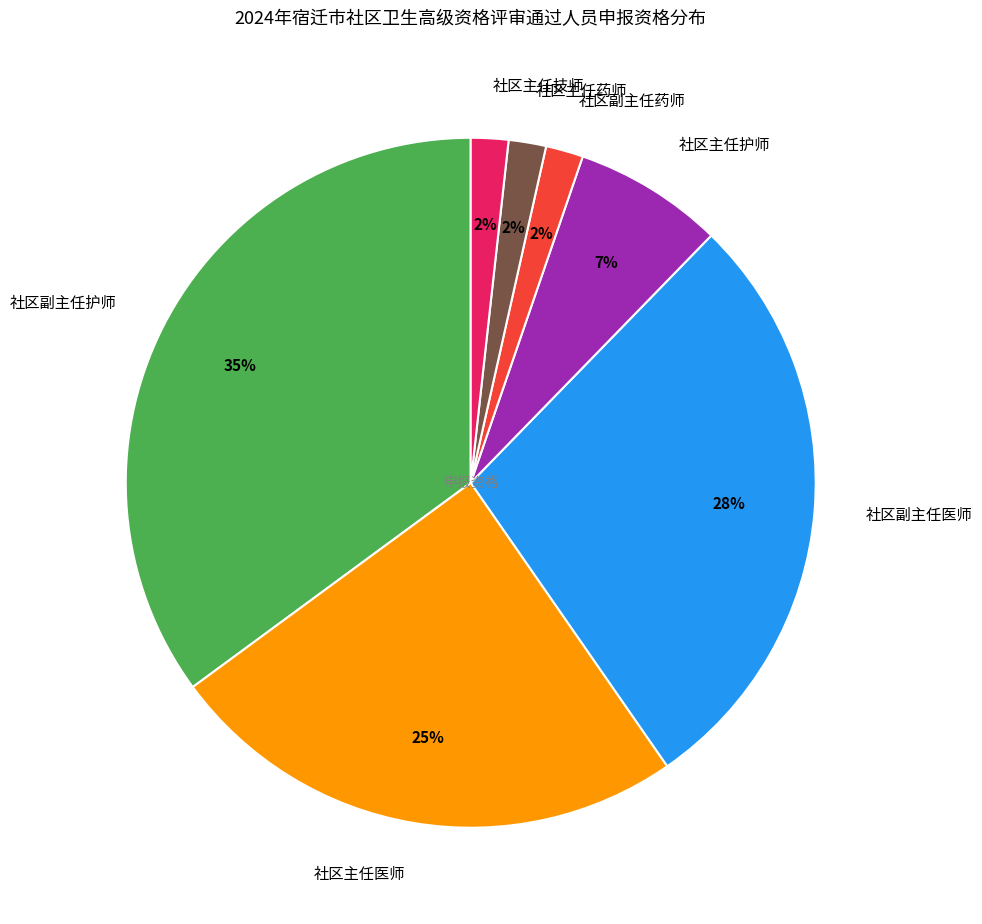

Is it true that 社区主任护师 is 1% of the pie?

False